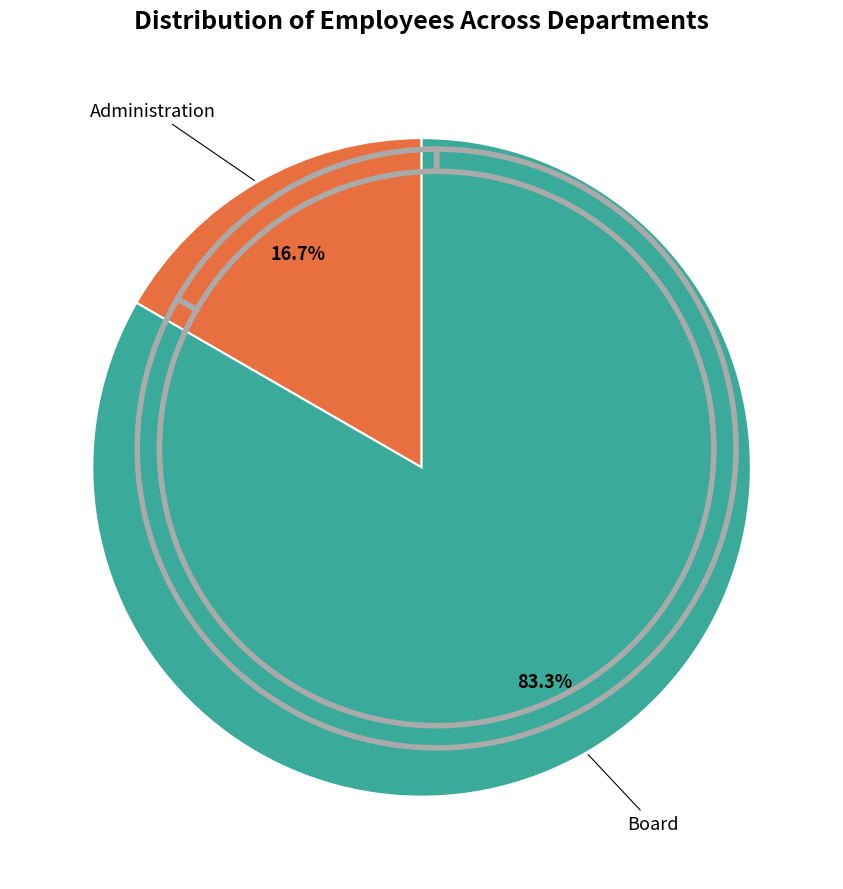

Between Board and Administration, which is larger?

Board